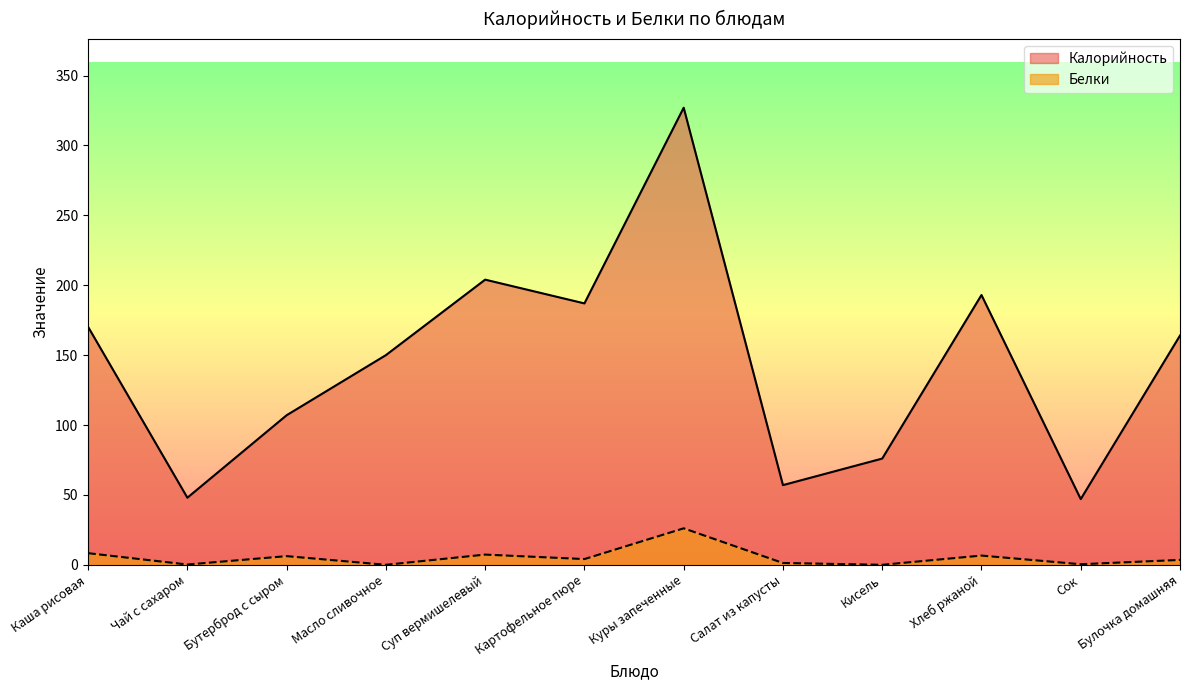

How many values in the Белки series exceed 4?

6